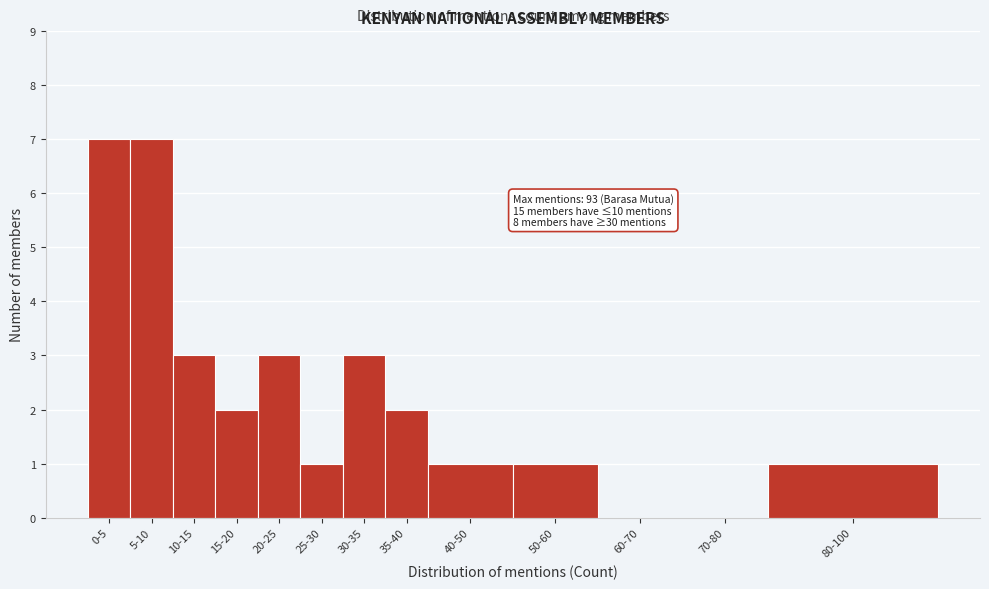

Reading left to right, list all the values displayed in this chart.

0-5=7	5-10=7	10-15=3	15-20=2	20-25=3	25-30=1	30-35=3	35-40=2	40-50=1	50-60=1	60-70=0	70-80=0	80-100=1